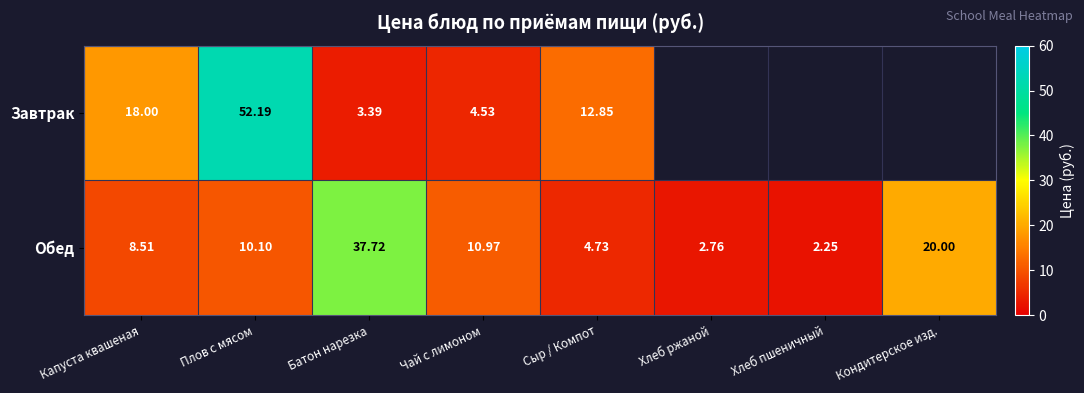

At Капуста квашеная, list the series in order from smallest to largest.

Обед, Завтрак